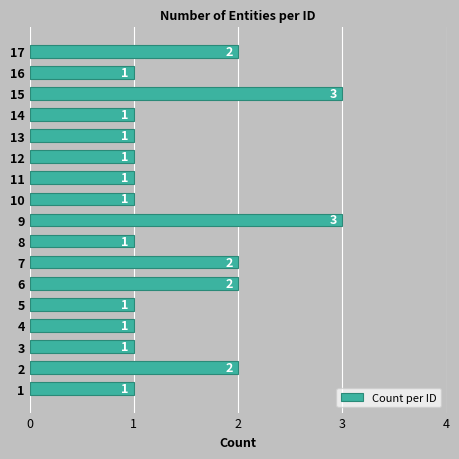

Which has a higher value, 7 or 5?

7